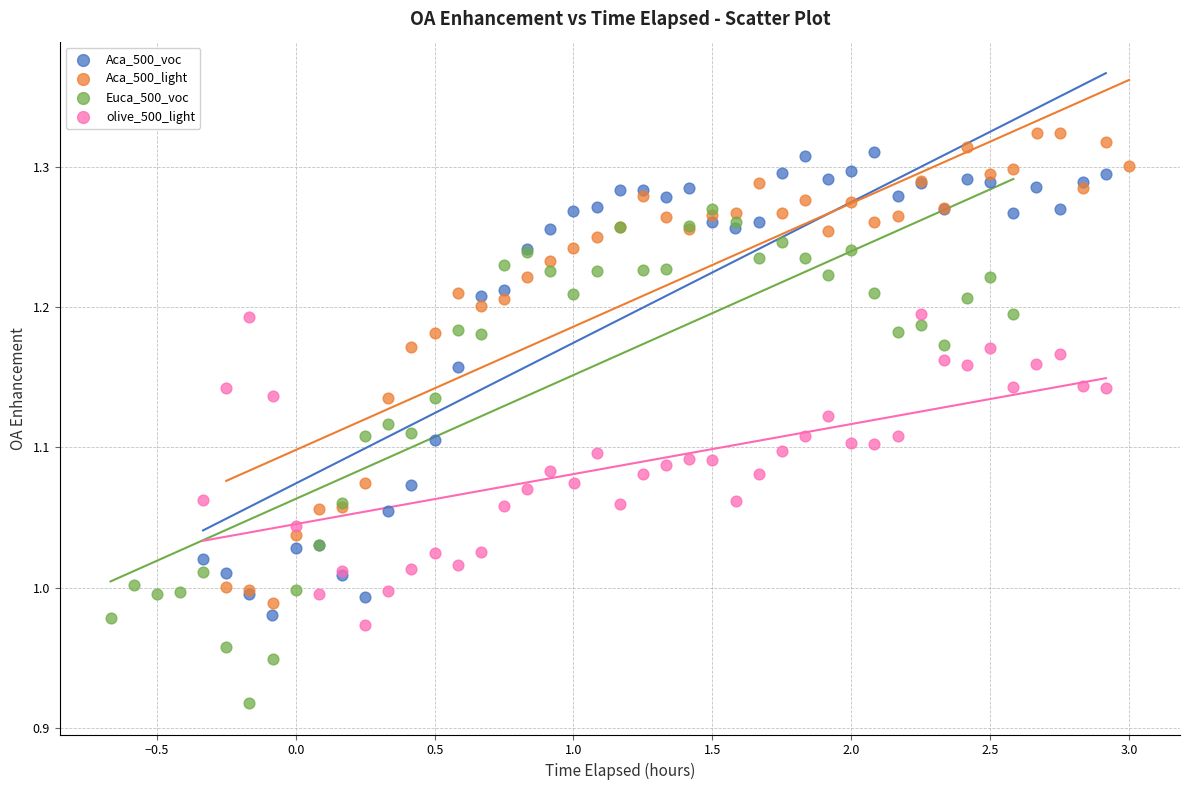

Which series contains the highest Y value?

Aca_500_light